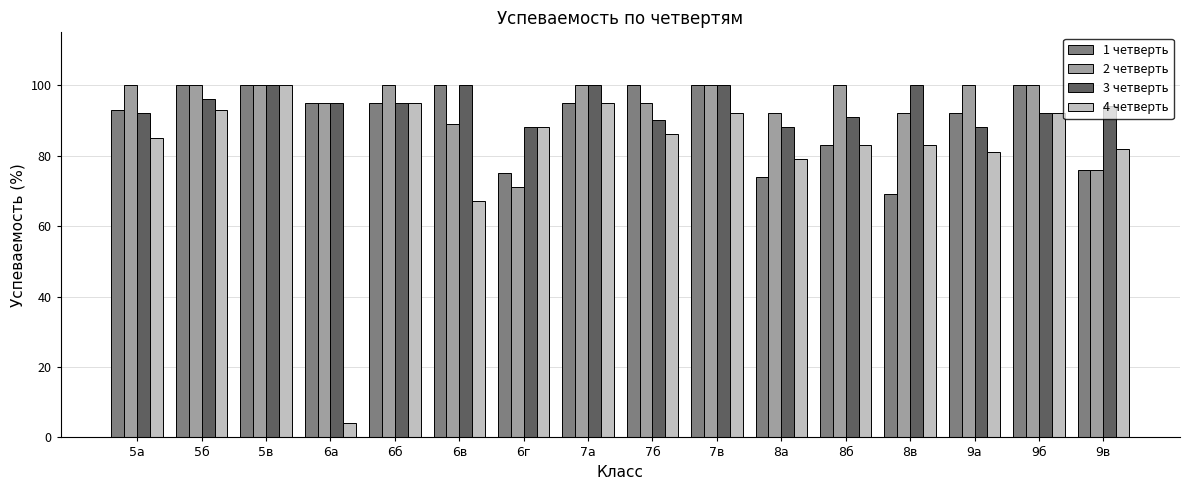

What is the average value of the 3 четверть series?

94